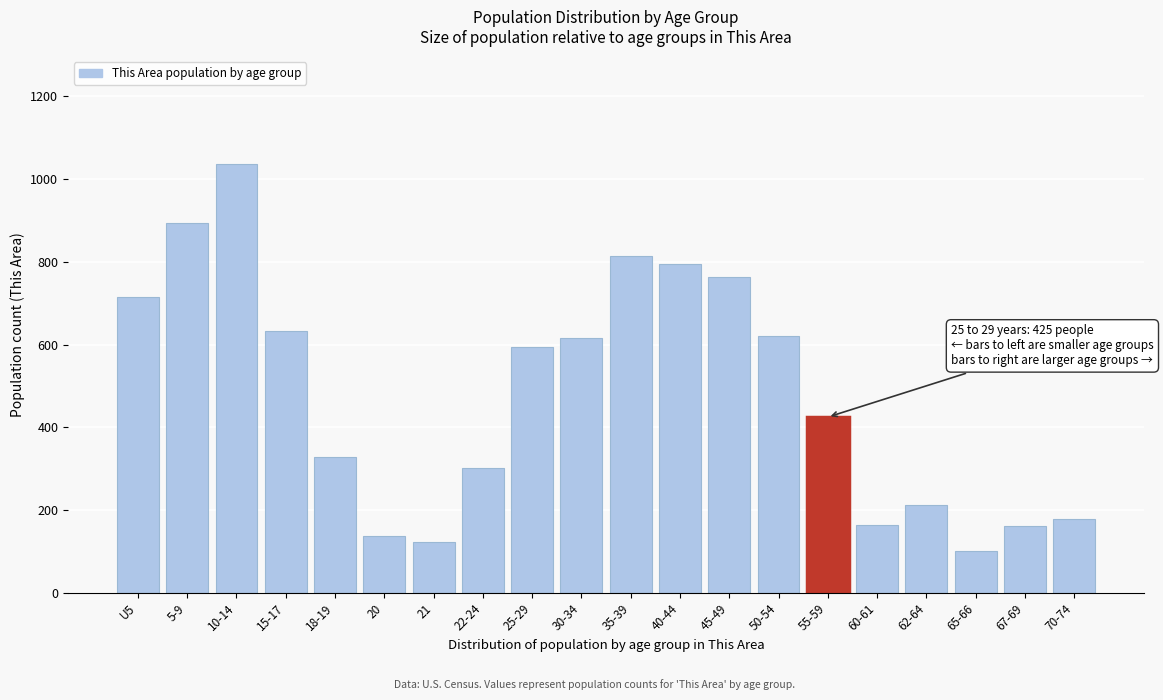

What is the greatest value displayed?

1037